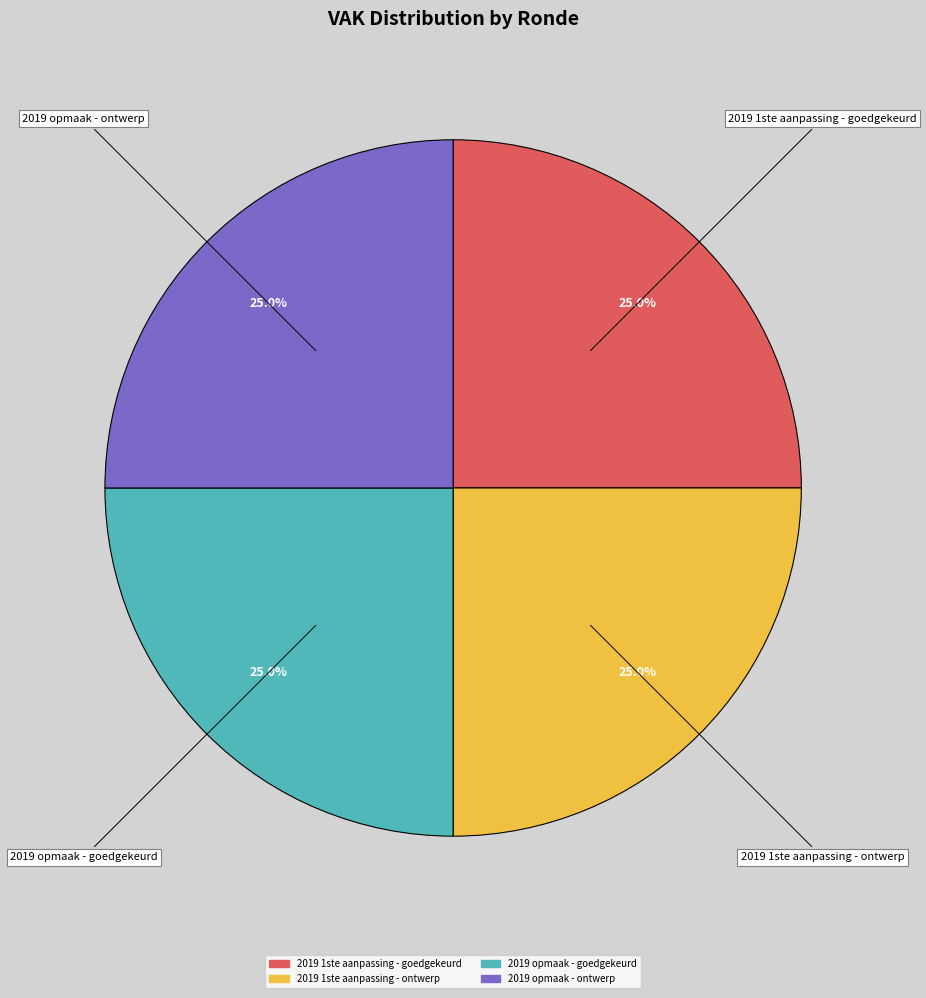

Is there any slice that represents more than half of the pie?

No